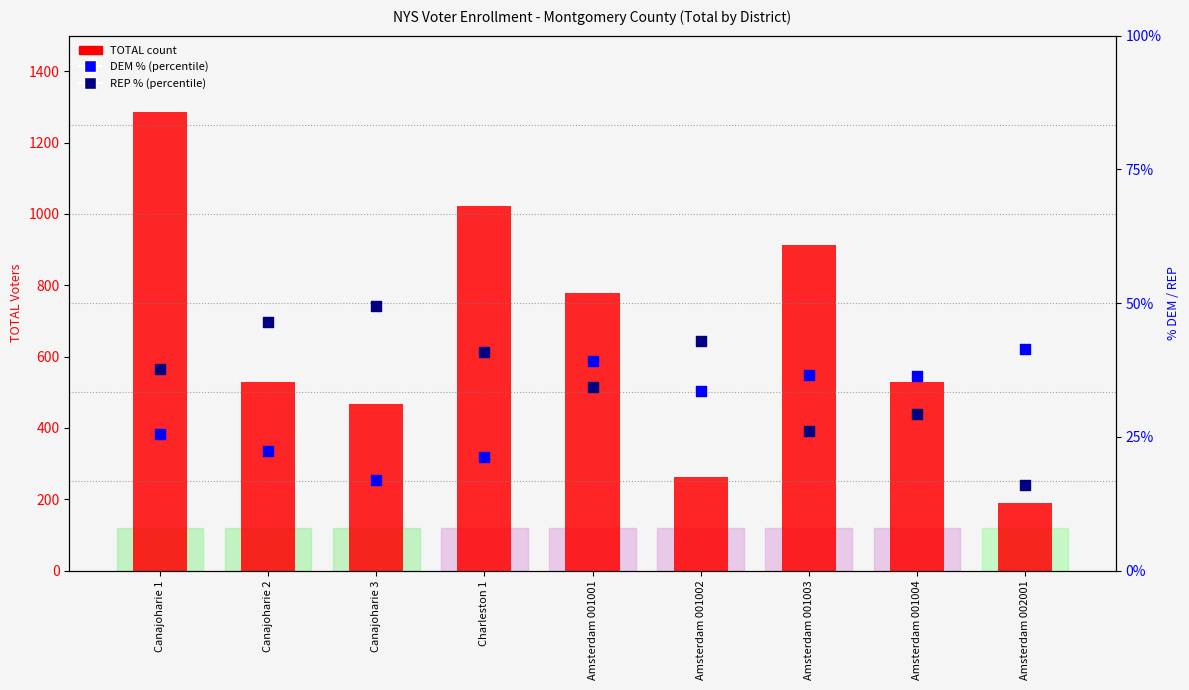

Is the value of DEM % at Canajoharie 1 greater than the value of TOTAL at Canajoharie 2?

No